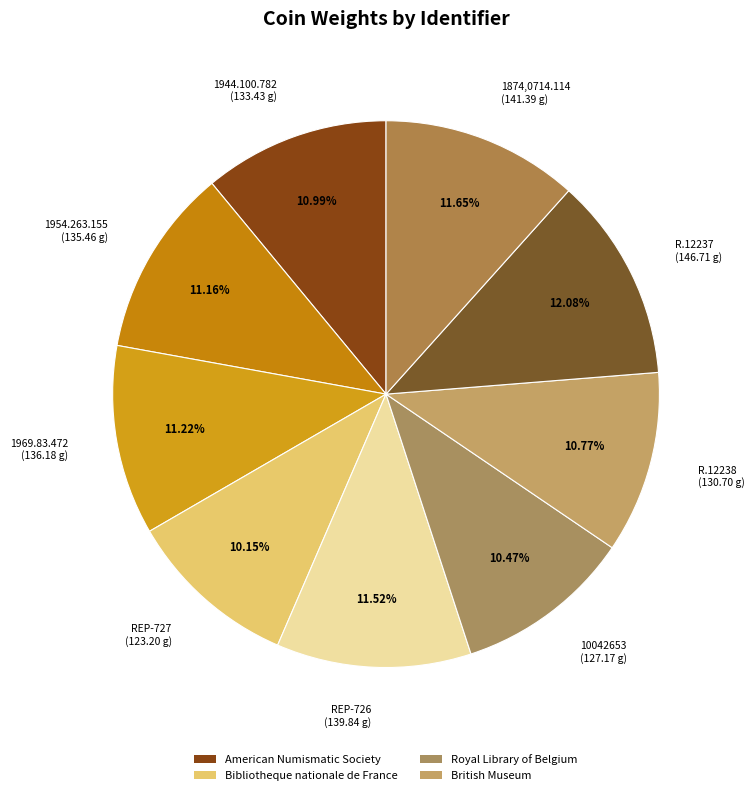

Count the number of slices in the pie.

9